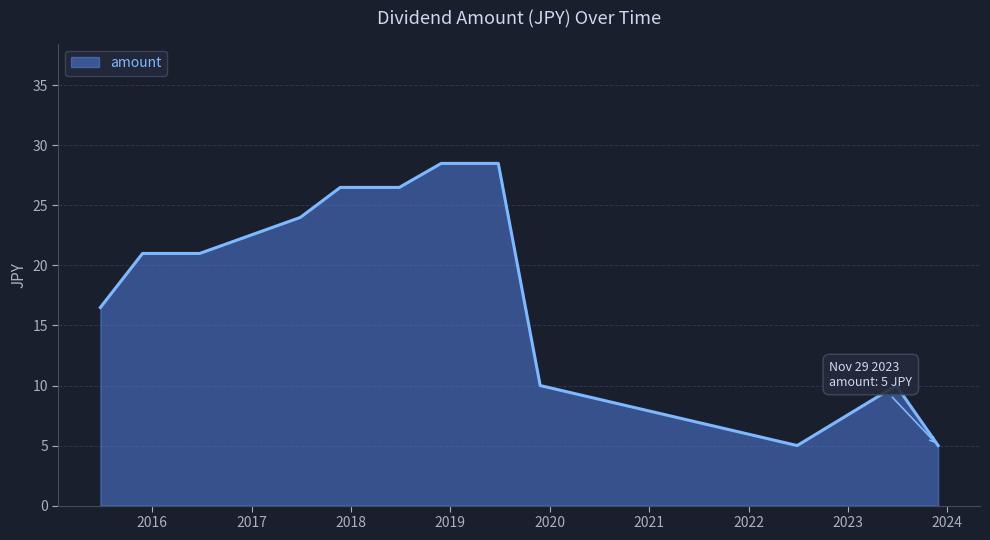

What is the maximum value shown in the chart?

28.5